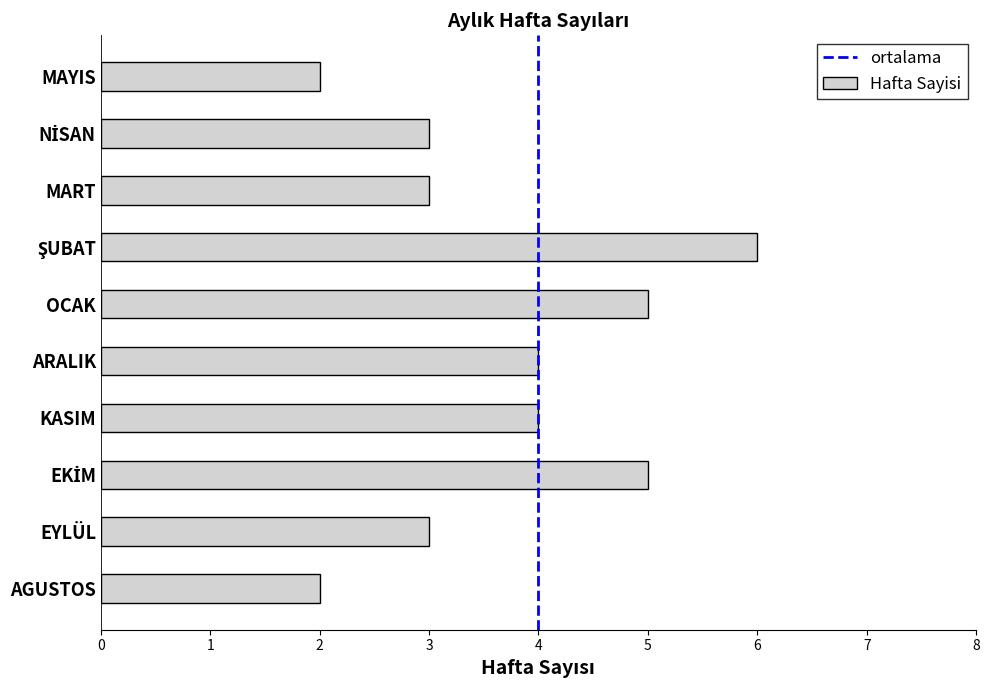

Are the bars grouped side by side (vs. stacked)?

No